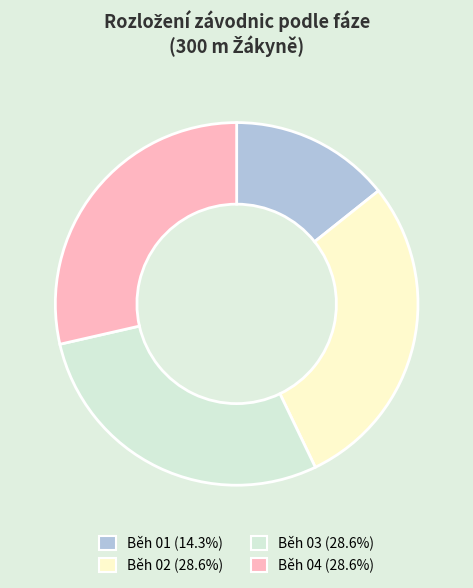

How many segments does this pie chart have?

4